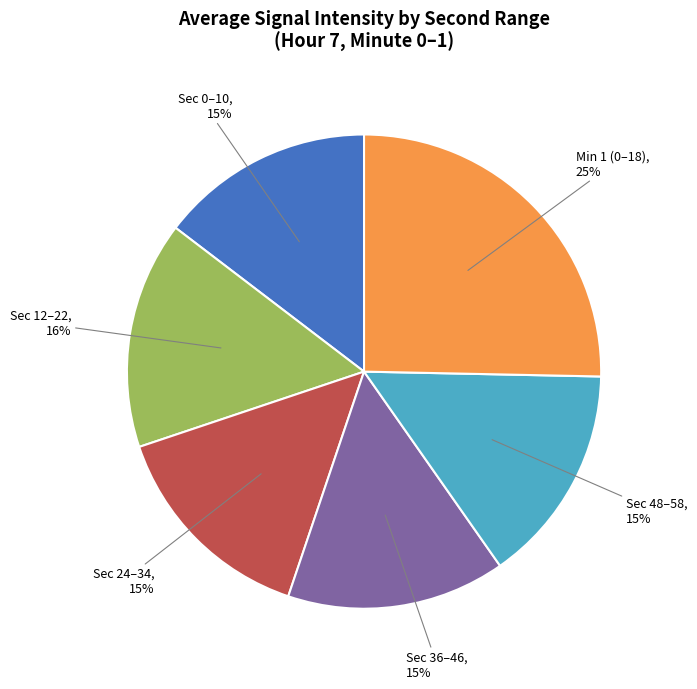

To the nearest percent, what is the average slice percentage?

17%